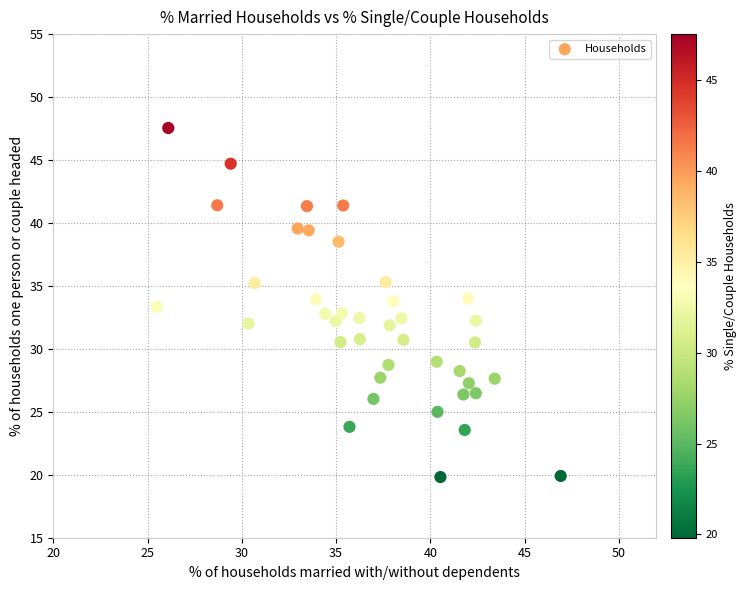

What is the range of X values (max minus min)?

21.4